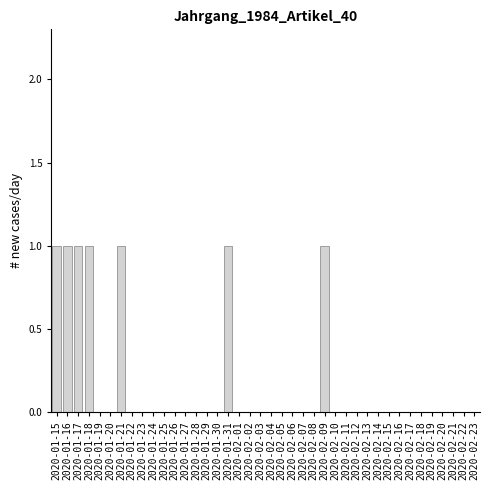

The value at 2020-02-06 is 1. True or false?

False